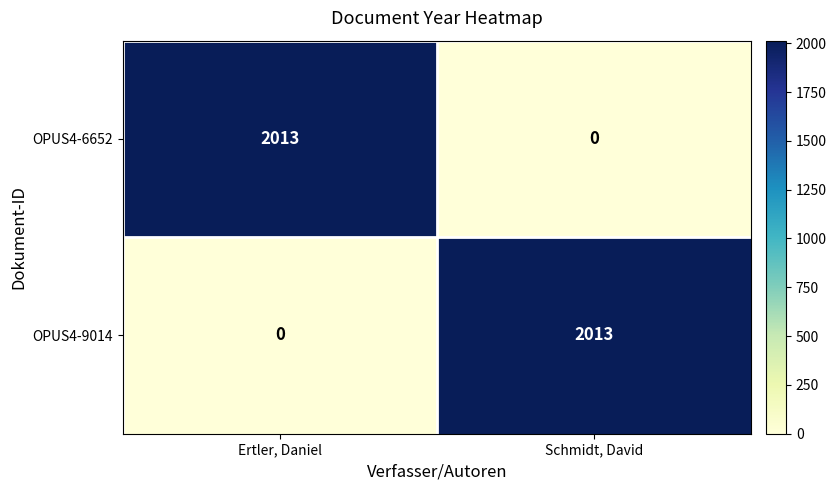

Reading right to left, list all the values displayed in this chart.

OPUS4-6652: 0	2013
OPUS4-9014: 2013	0